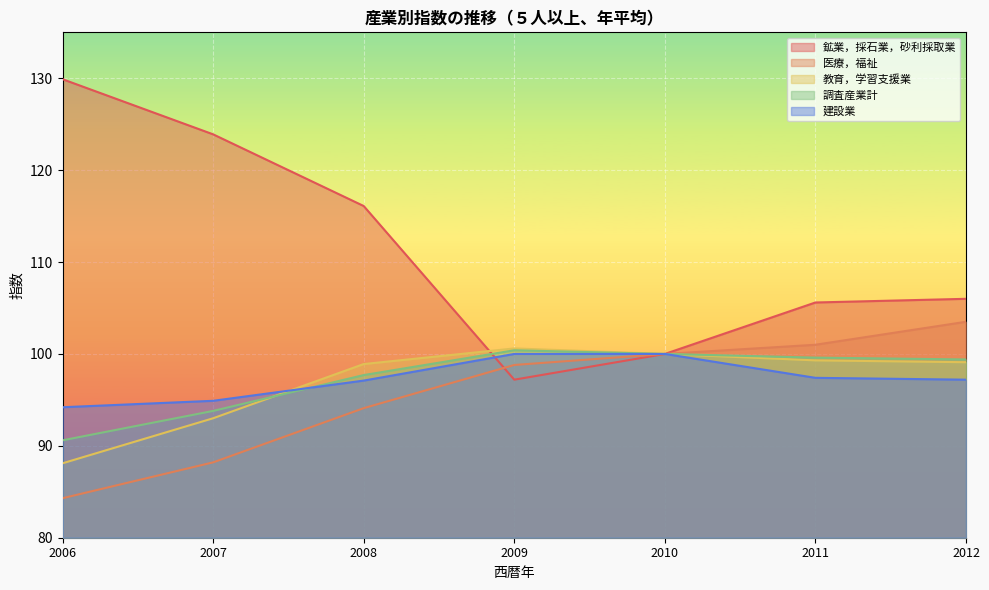

Does the chart display data point markers on the line(s)?

No